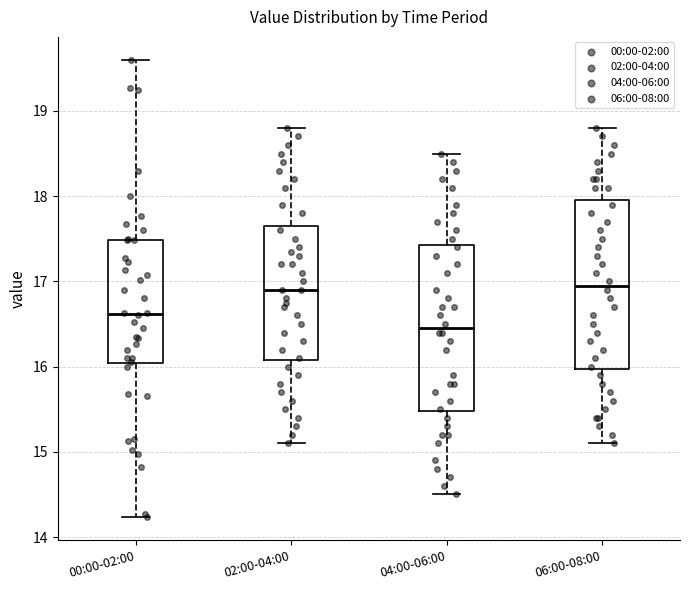

Where does the median line of the box for 02:00-04:00 sit on the y-axis? The values are not printed on the chart, so give them approximately, as read against the axis.

16.9